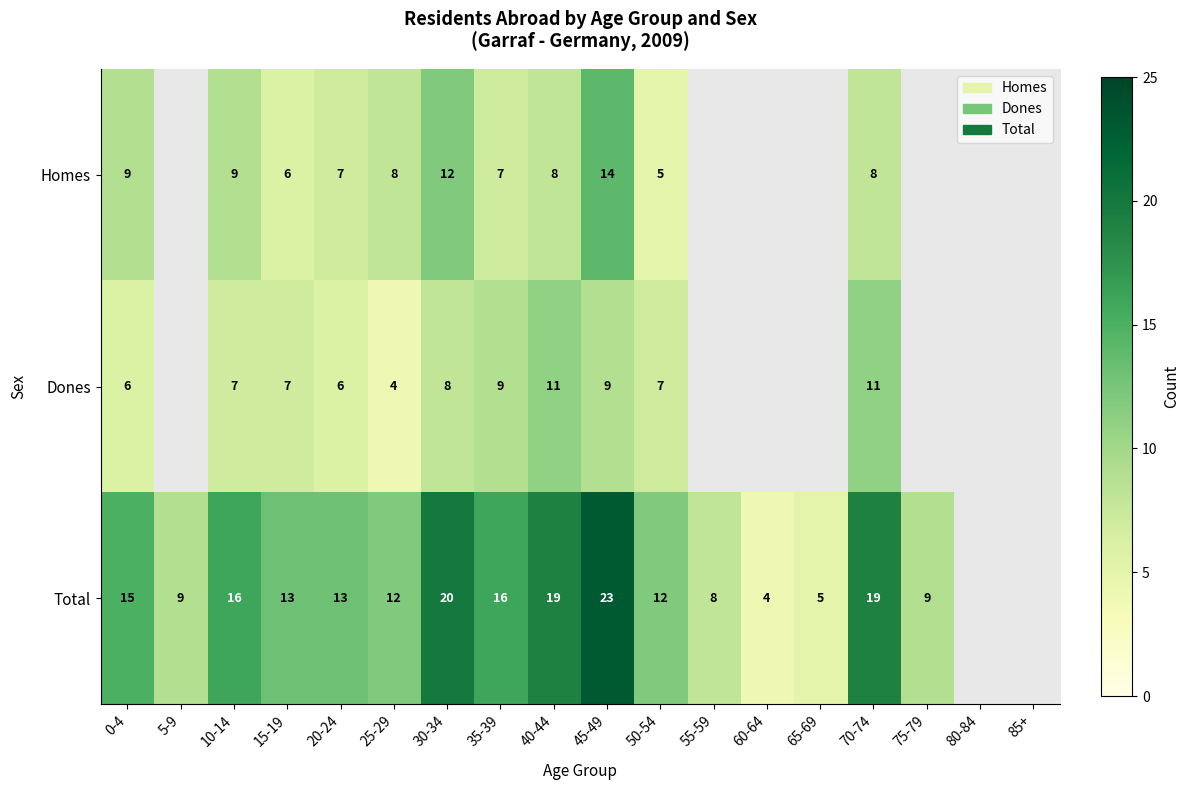

Between 30-34 and 35-39, which series saw the biggest shift?

Homes